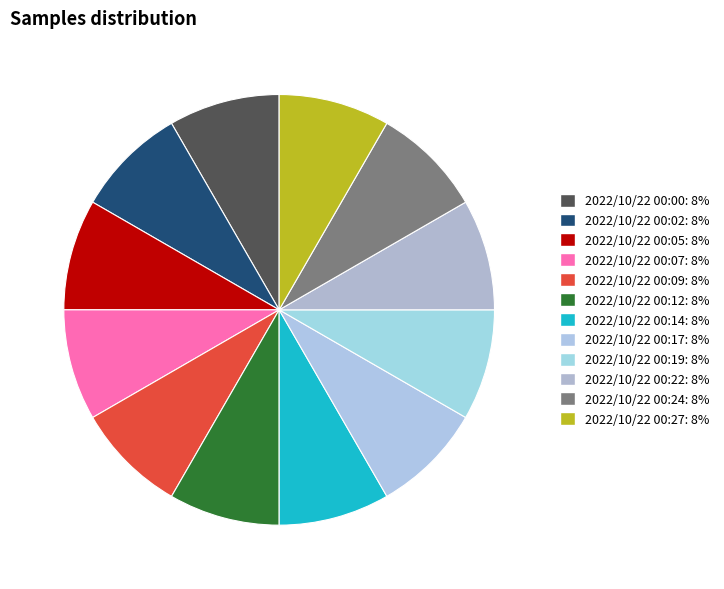

How many segments does this pie chart have?

12